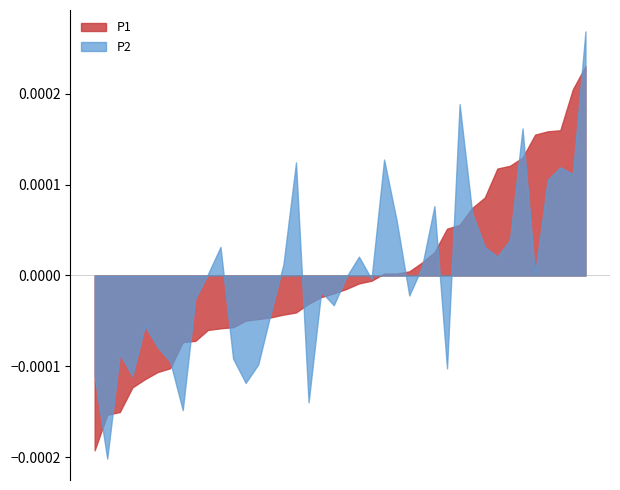

Count the number of data series in this chart.

2